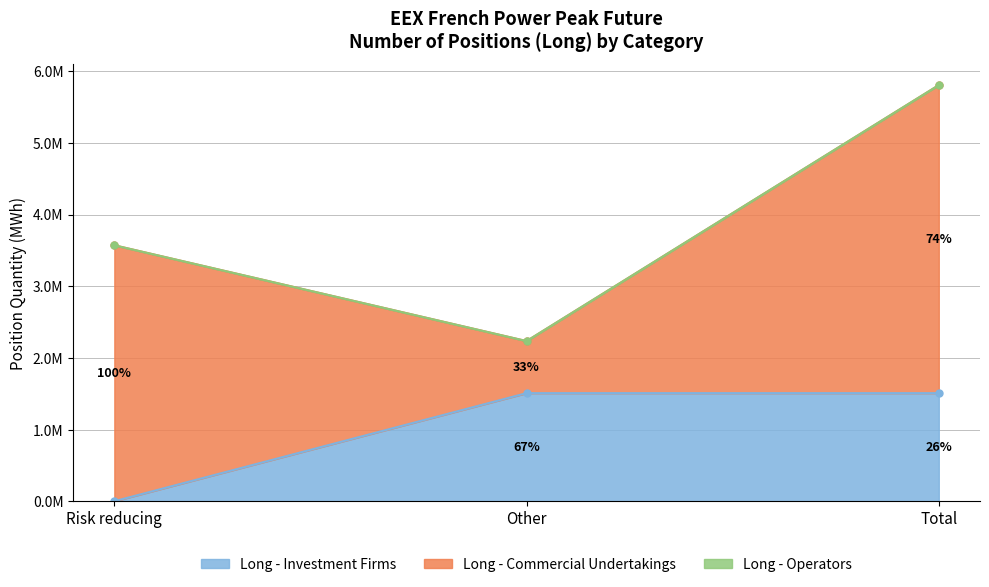

What is the value of the Long - Investment Firms point at the 3rd from the left?

1507932